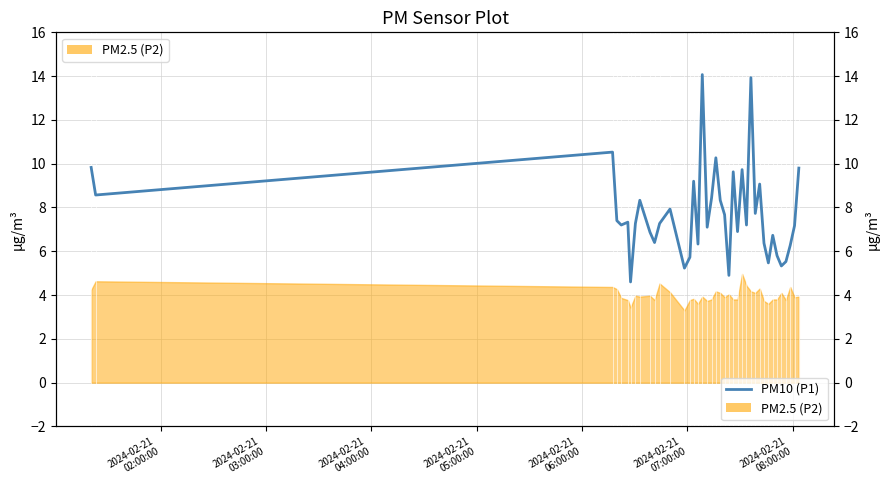

Reading left to right, extract all data points from this chart.

9.8	8.6	10.5	7.4	7.2	7.3	4.6	7.3	8.3	6.9	6.4	7.3	7.9	5.2	5.7	9.2	6.3	14.1	7.1	8.4	10.3	8.3	7.7	4.9	9.6	6.9	9.7	7.2	13.9	7.7	9.1	6.4	5.5	6.7	5.8	5.3	5.5	6.3	7.2	9.8